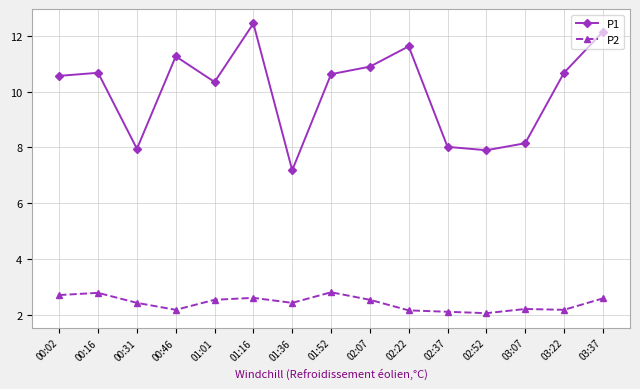

What is the label of the 12th point from the left?

02:52